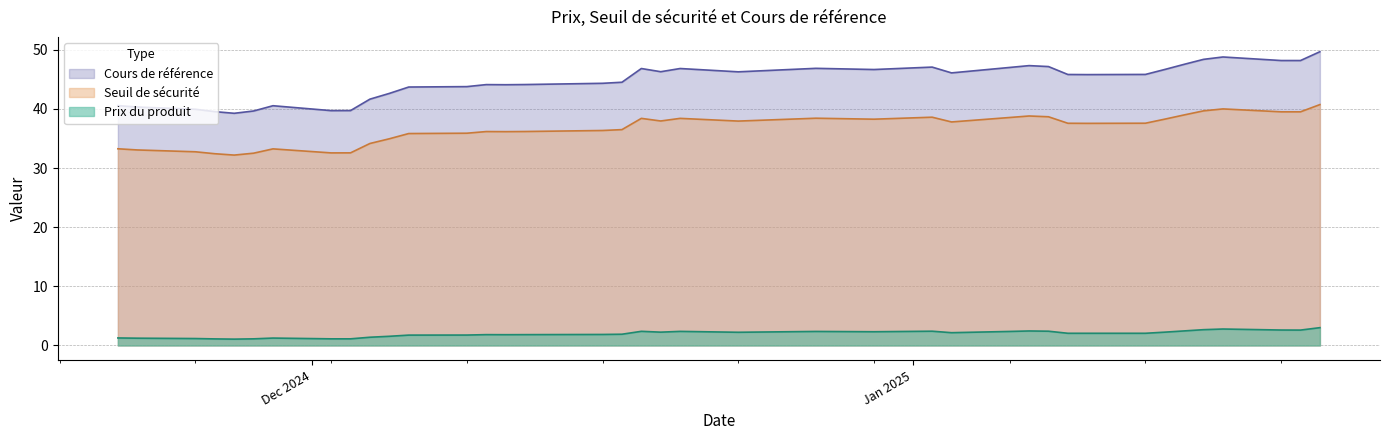

True or false: Cours de référence and Prix du produit cross at least once.

False